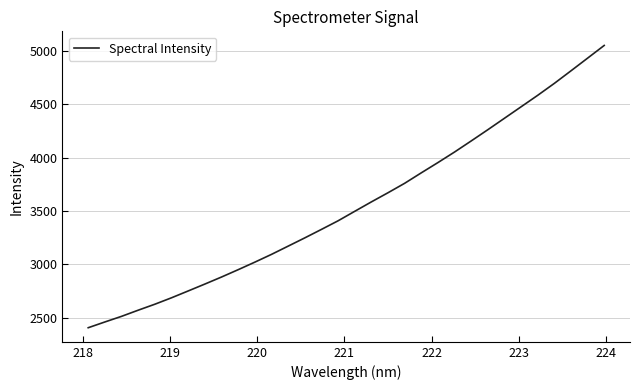

What is the greatest value displayed?

5053.0